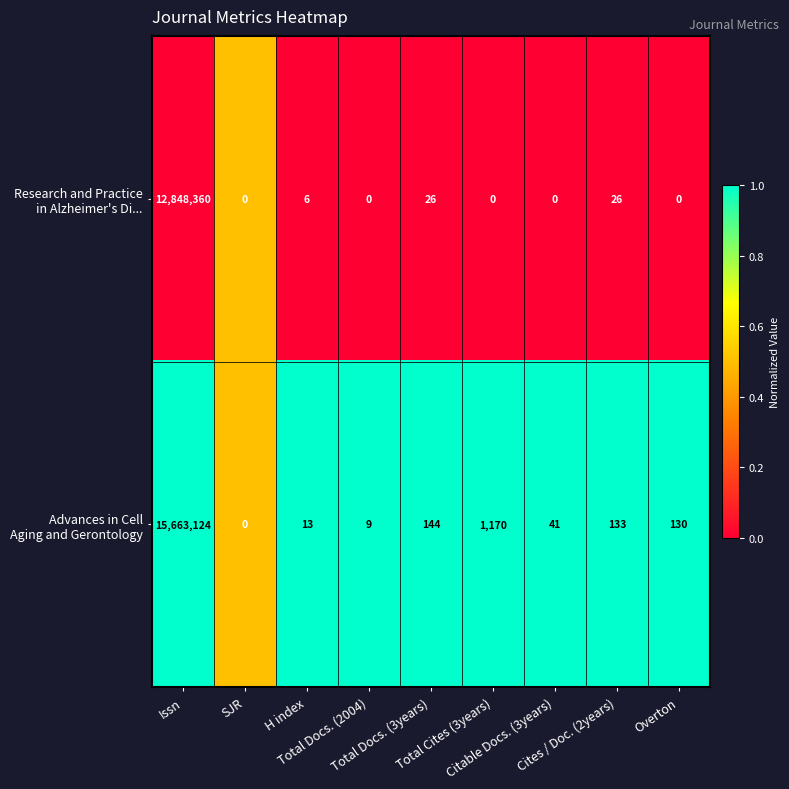

At how many categories does at least one series exceed 0?

9